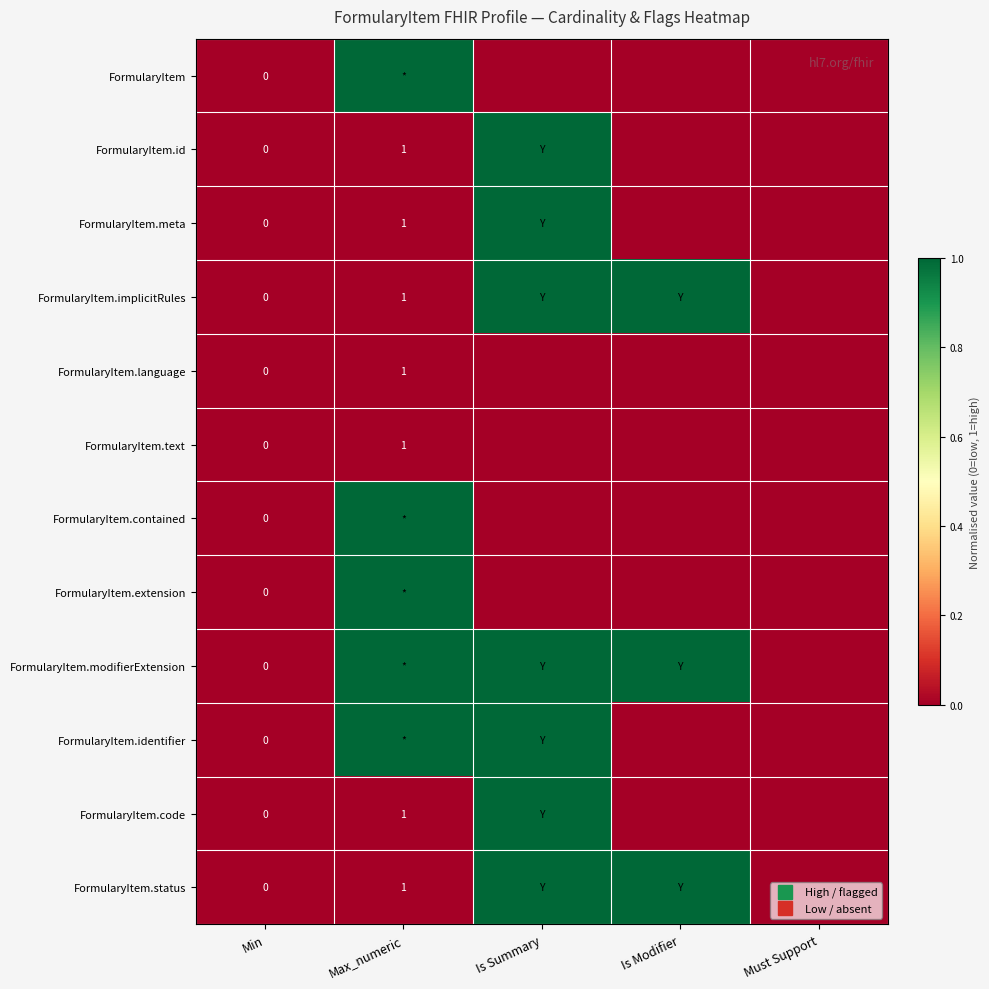

What is the total value across all series at Is Summary?

7